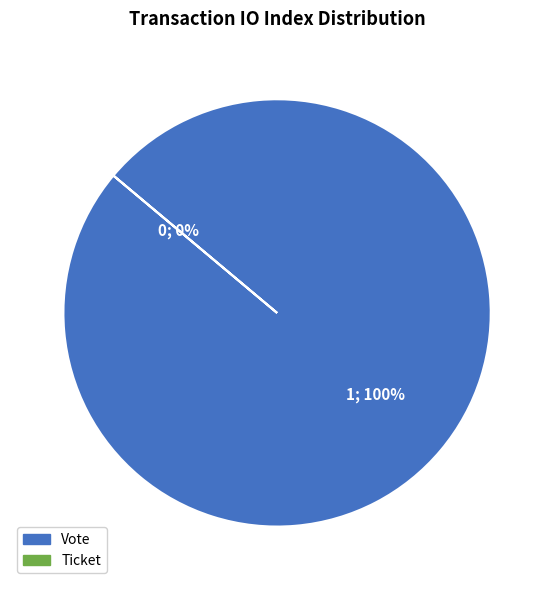

To the nearest percent, what is the difference between the Vote (io_index=1) and Ticket (io_index=0) slice percentages?

100%